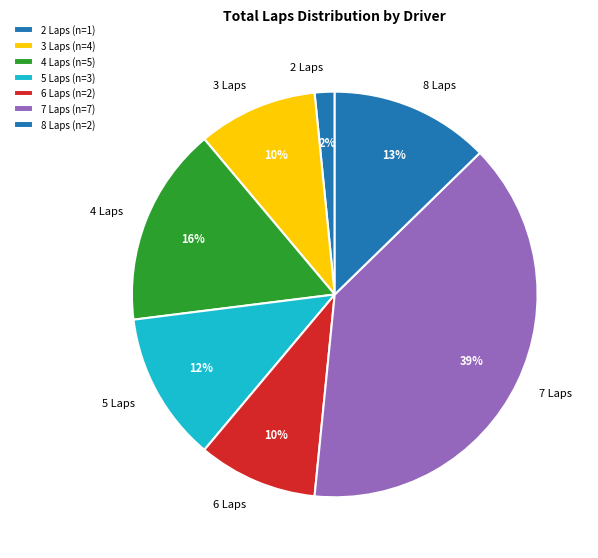

To the nearest percent, what portion does 4 Laps represent?

16%